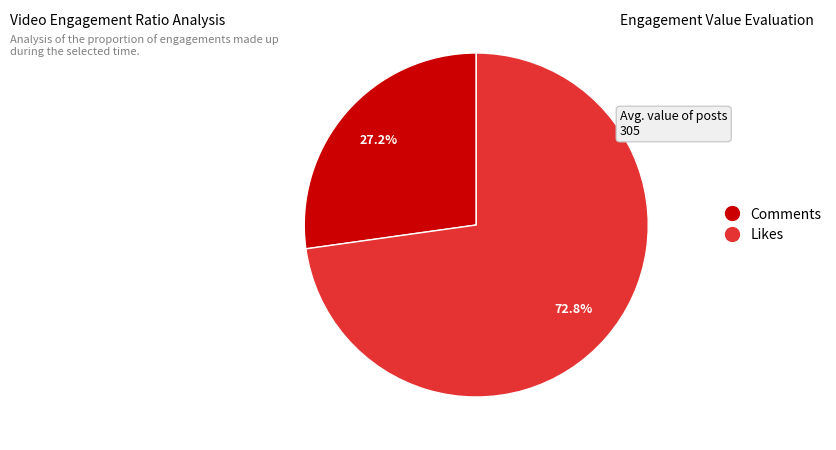

Do Likes and Comments together represent more than half of the pie?

Yes